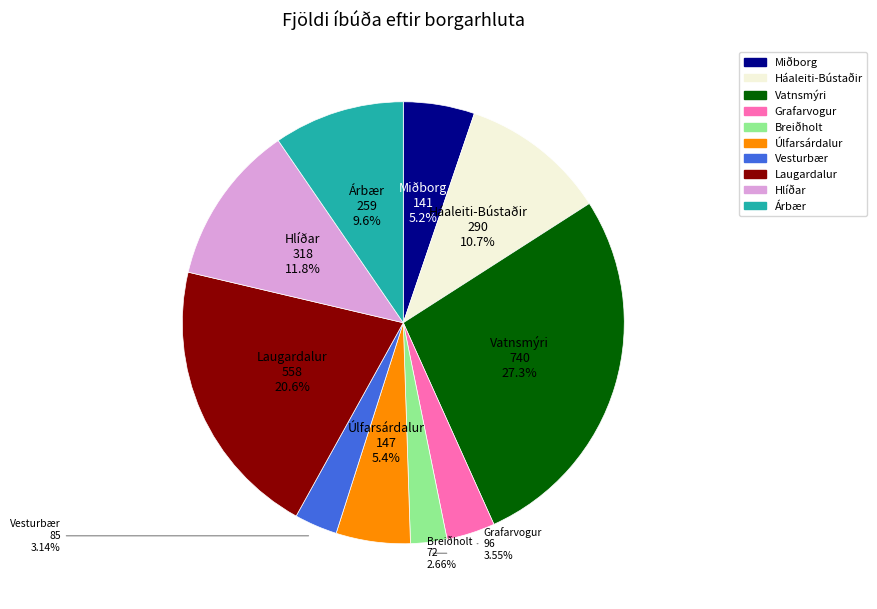

Which has a higher value, Úlfarsárdalur or Hlíðar?

Hlíðar